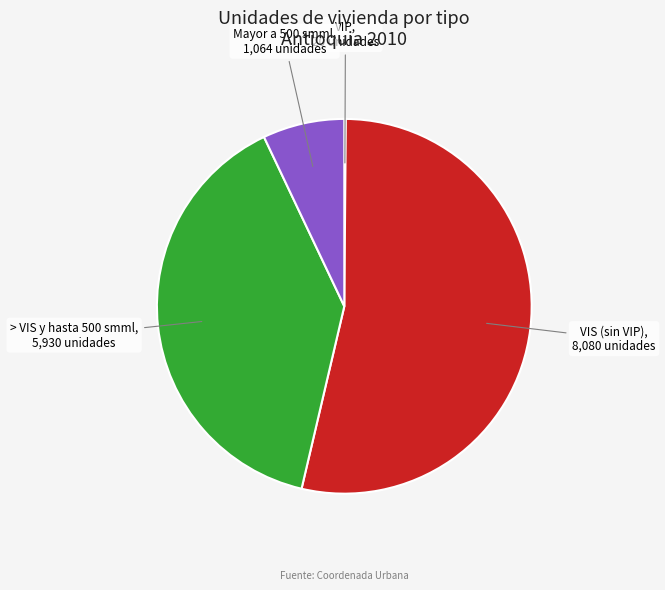

Is there any slice that represents more than half of the pie?

Yes